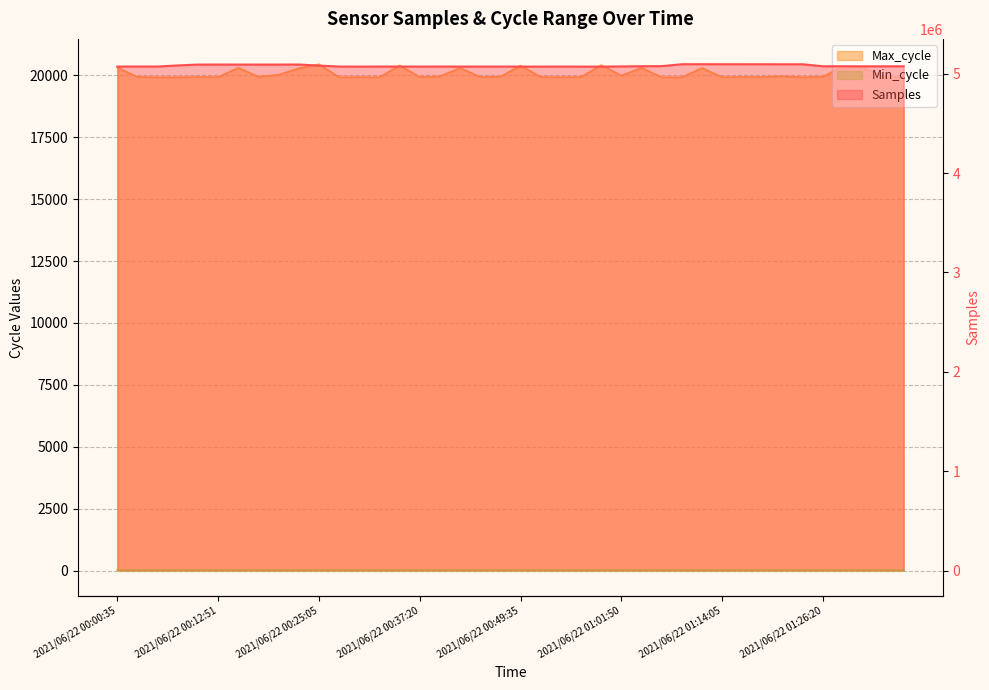

At which category is the sum across all series the highest?

2021/06/22 01:11:38